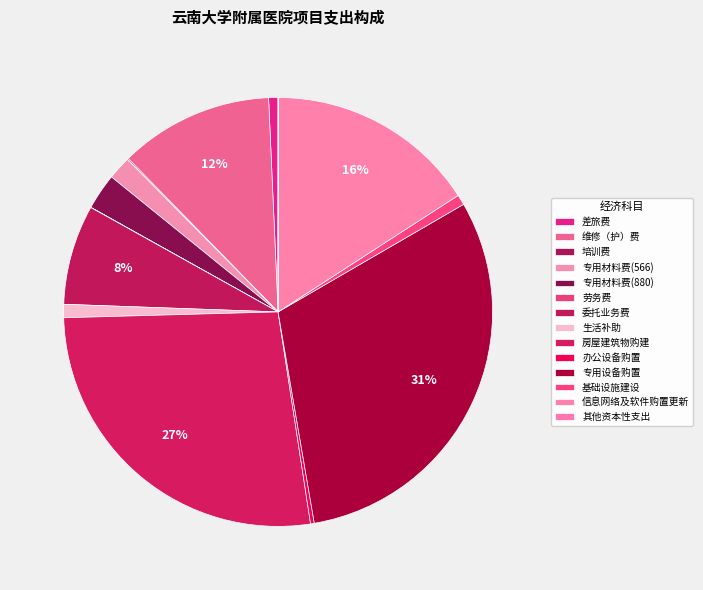

To the nearest percent, what portion does 生活补助 represent?

1%